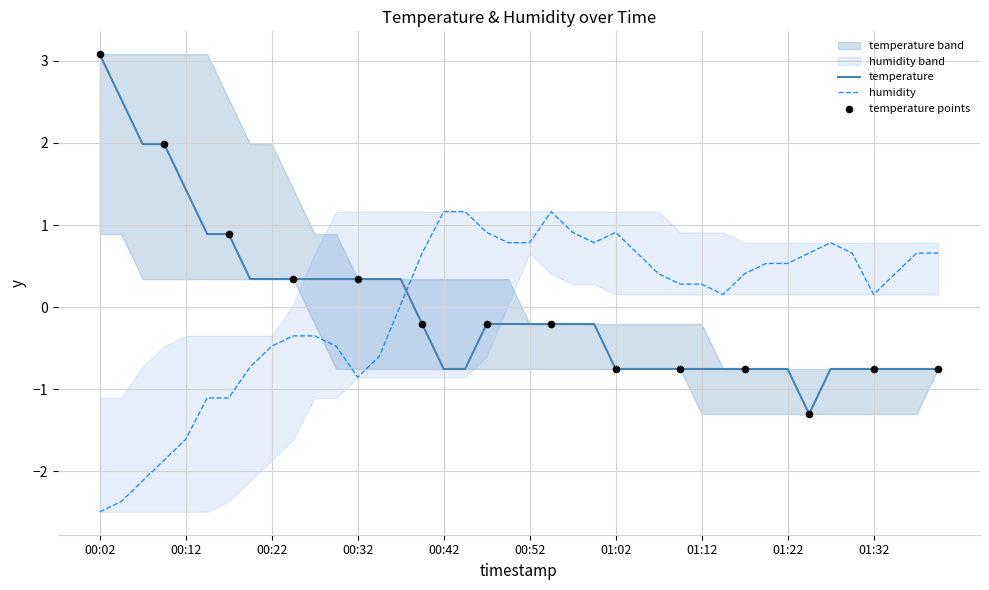

Which series reaches the minimum Y coordinate?

humidity